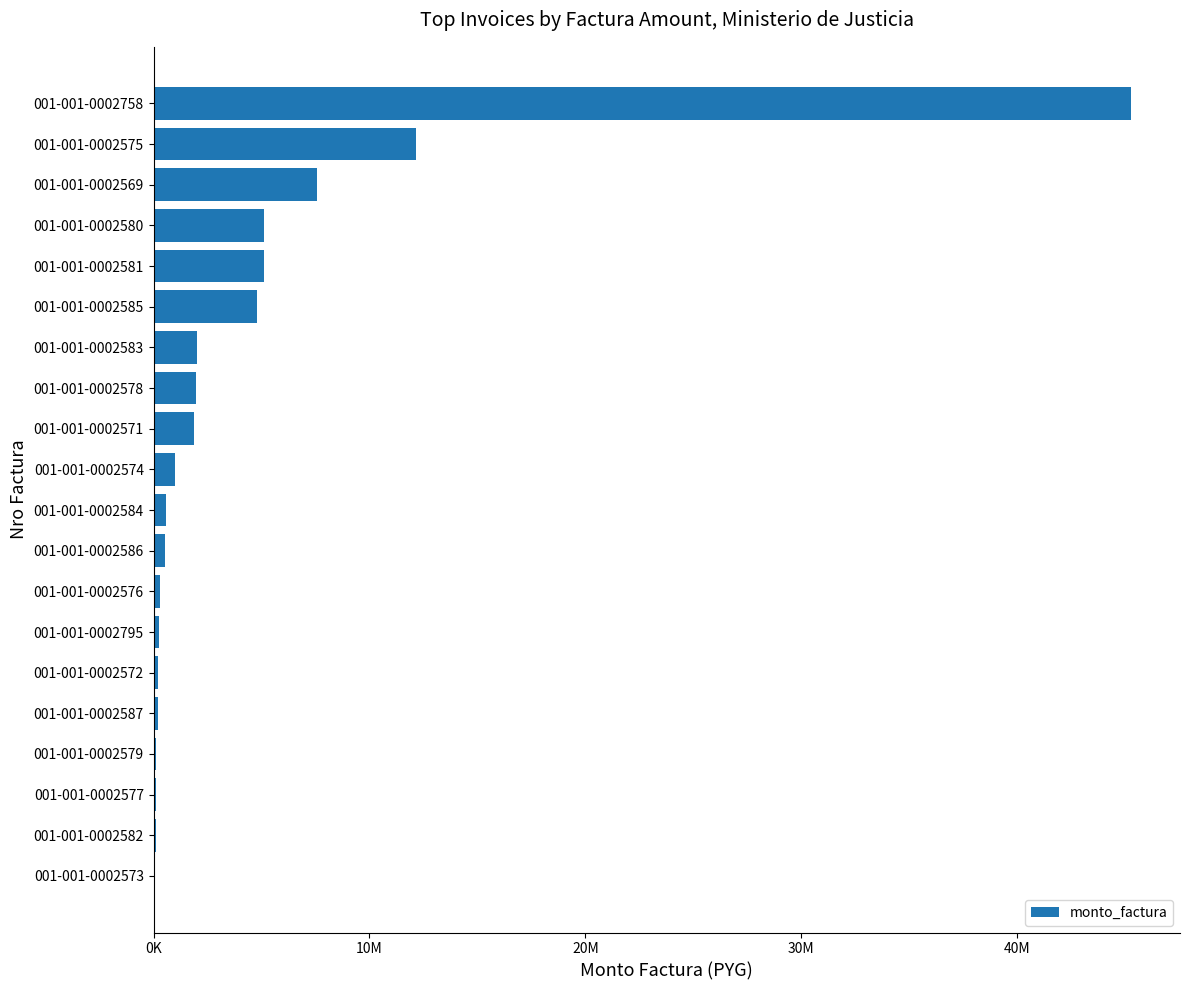

What is the difference between the second highest and second lowest values?

12044330